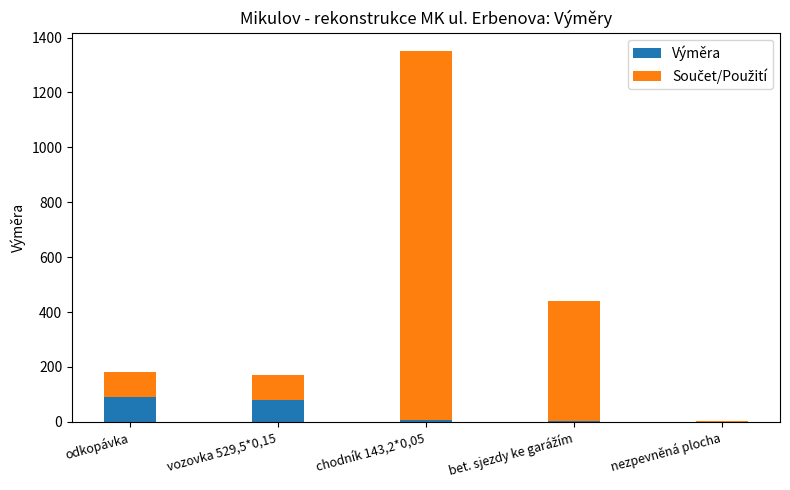

What is the total value across all series at odkopávka?

181.7